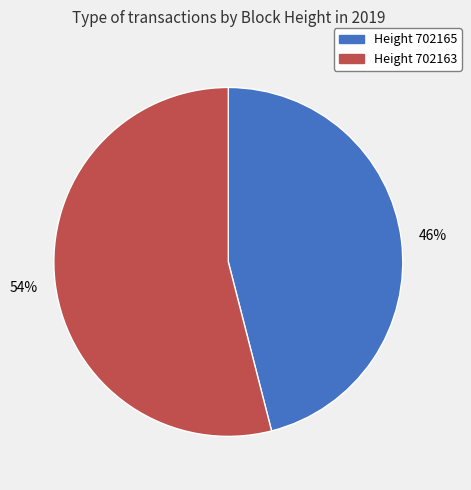

What percentage is the Height 702163 slice, to the nearest percent?

54%